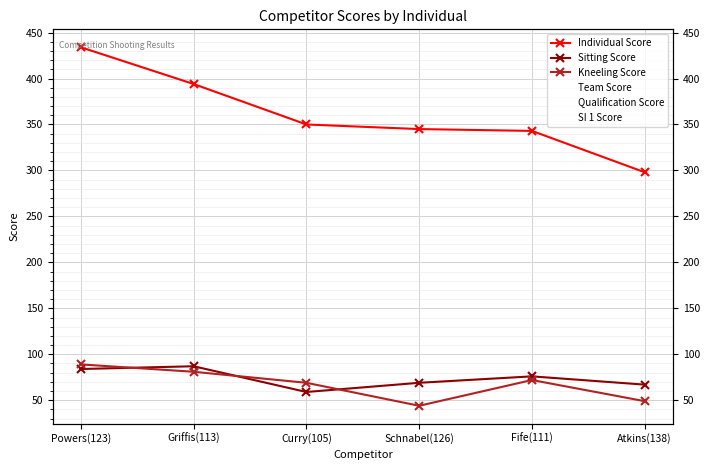

Is the value of SI 1 Score at Powers(123) greater than the value of Team Score at Powers(123)?

No